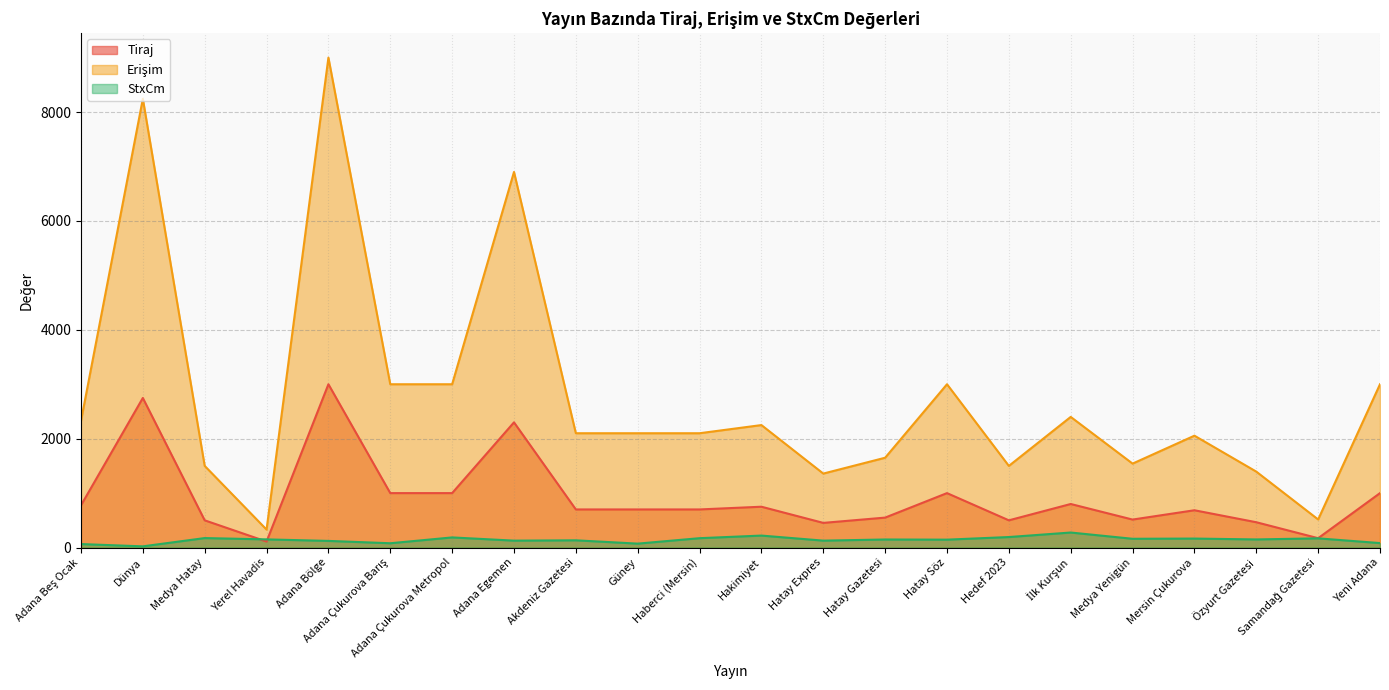

Reading left to right, extract all data points from this chart.

Tiraj: 775	2748	500	110	3000	1000	1000	2300	700	700	700	750	453	550	1000	500	800	514	685	465	172	1000
Erişim: 2325	8244	1500	330	9000	3000	3000	6900	2100	2100	2100	2250	1359	1650	3000	1500	2400	1542	2055	1395	516	3000
StxCm: 64	22	174	150	122	79	186	127	133	72	172	220	127	148	145	193	276	161	165	149	169	82